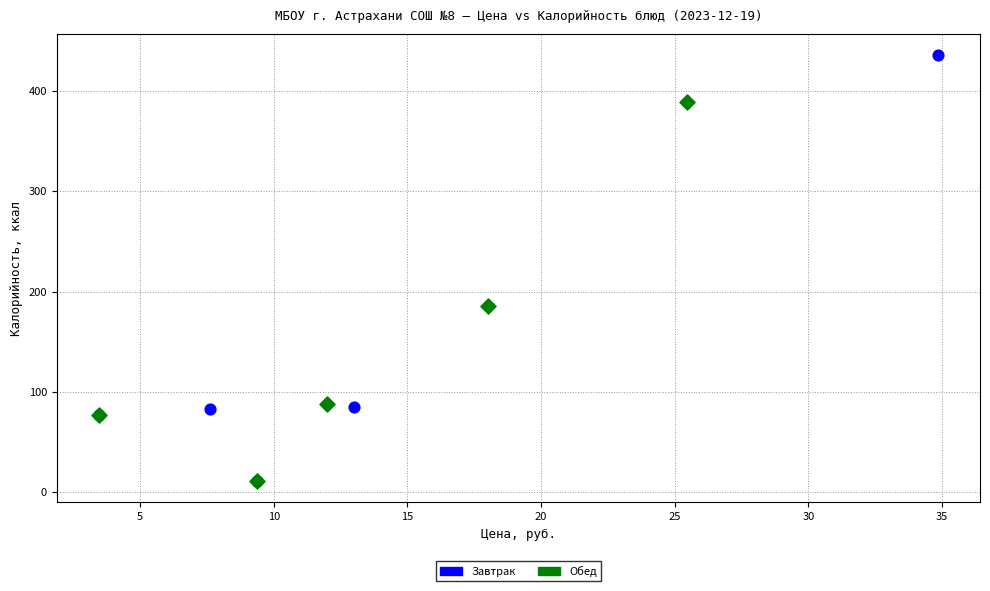

Which series has the largest Y range (max minus min)?

Завтрак